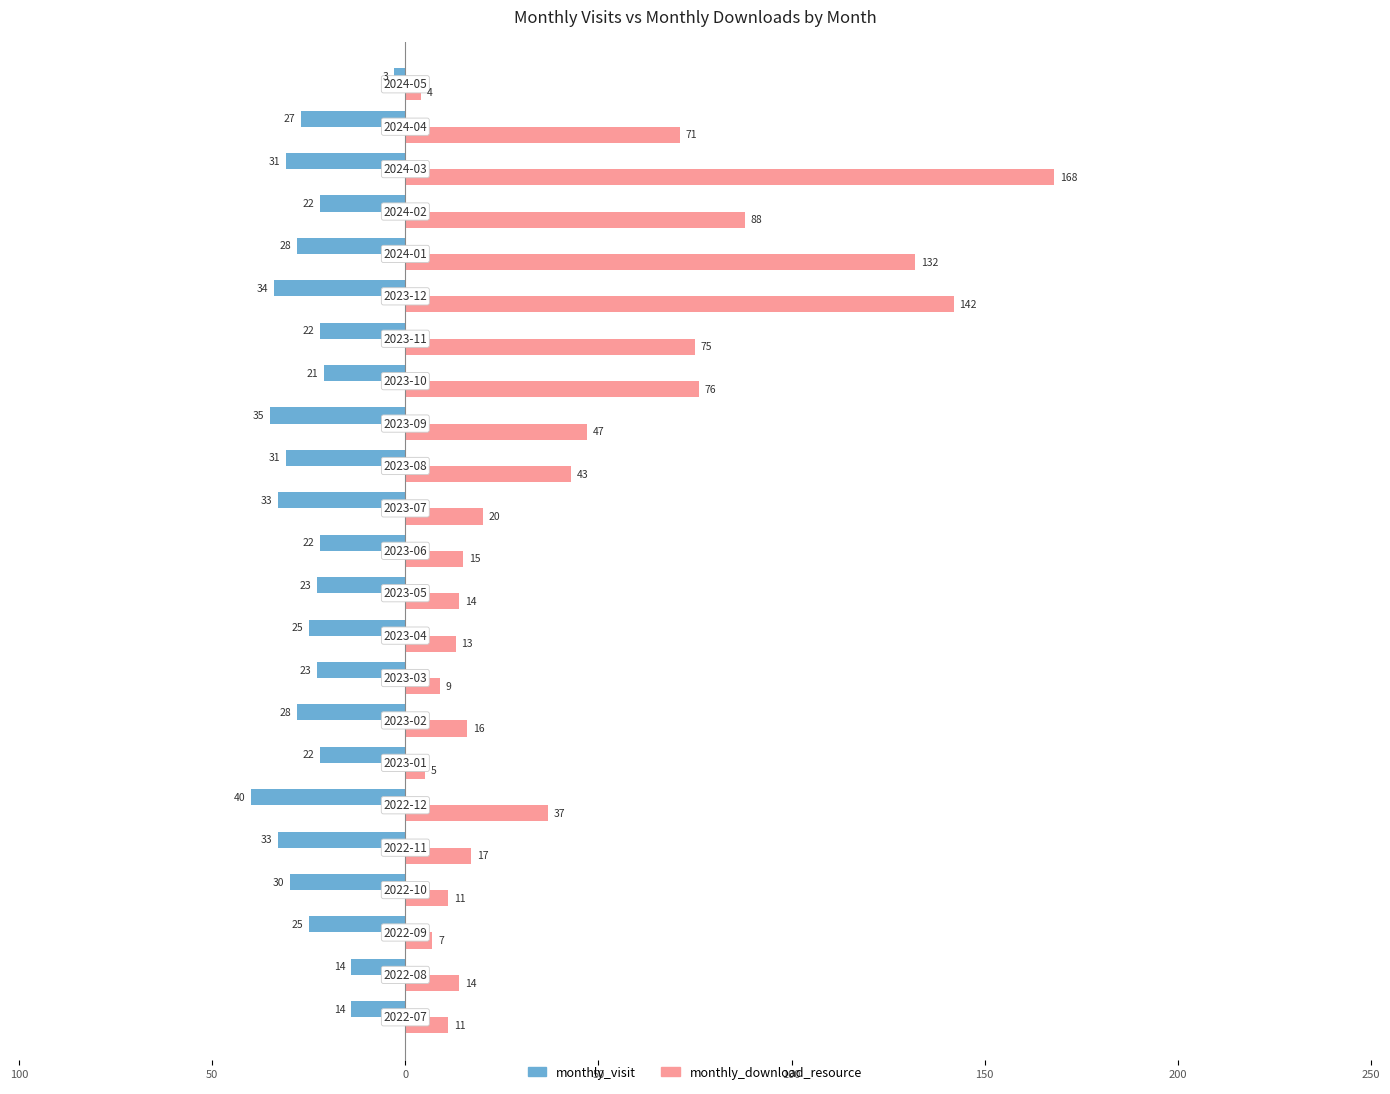

What are all the series names shown in the legend?

monthly_visit, monthly_download_resource